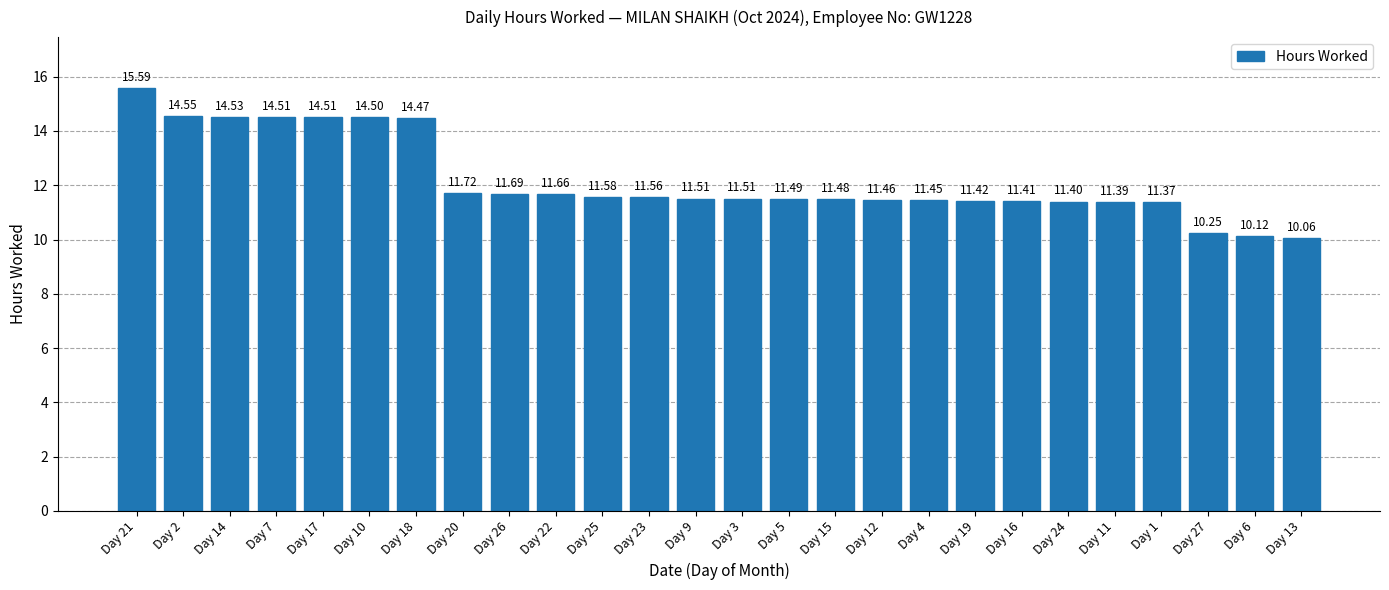

The chart shows a value of 10.1 at Day 13. True or false?

True